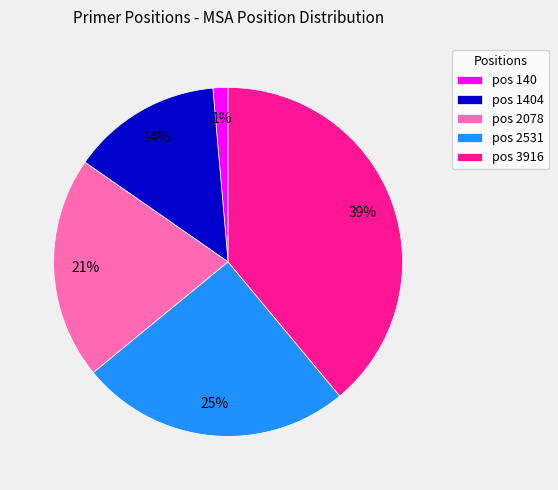

Which slice is the largest?

pos 3916